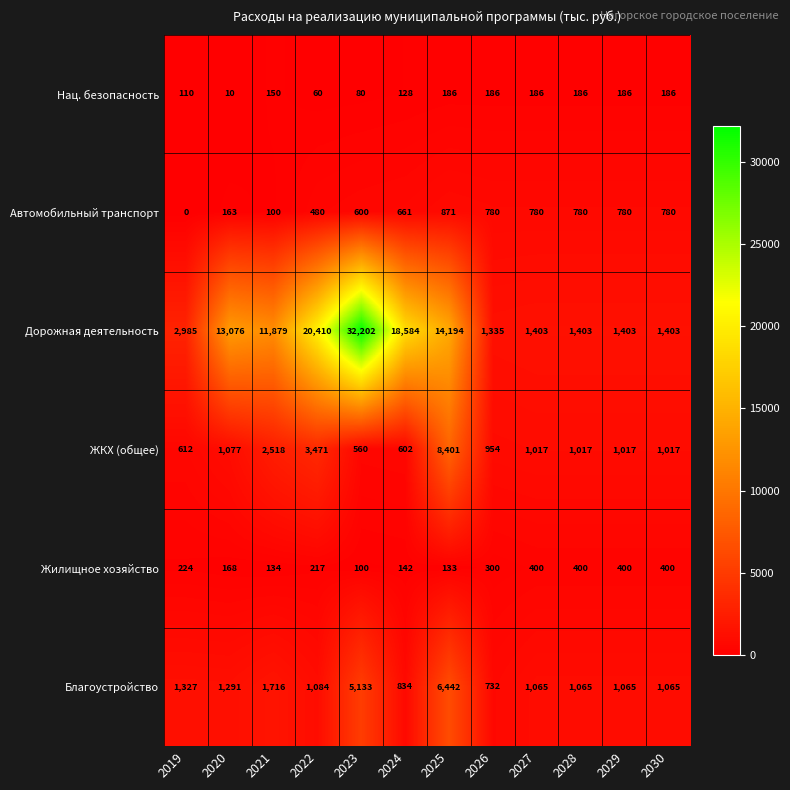

Between 2019 and 2020, which series saw the biggest shift?

Дорожная деятельность